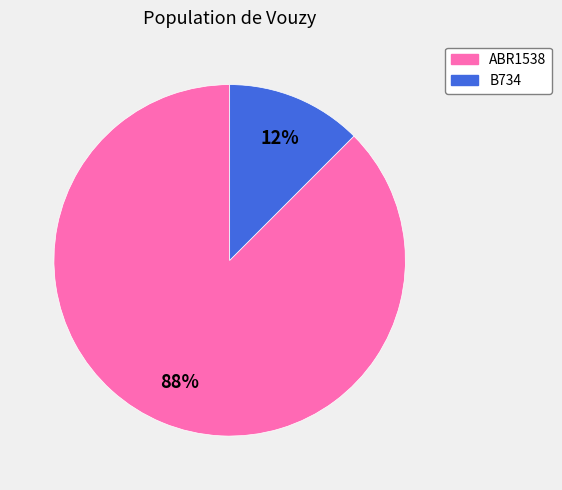

Which category has the smallest portion of the pie?

B734